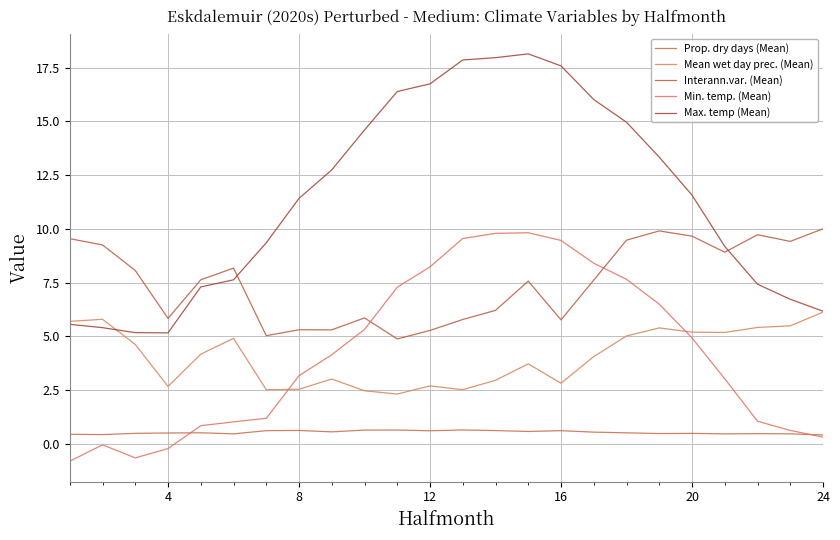

Which series ends up on top after the final intersection of Min. temp. (Mean) and Prop. dry days (Mean)?

Prop. dry days (Mean)